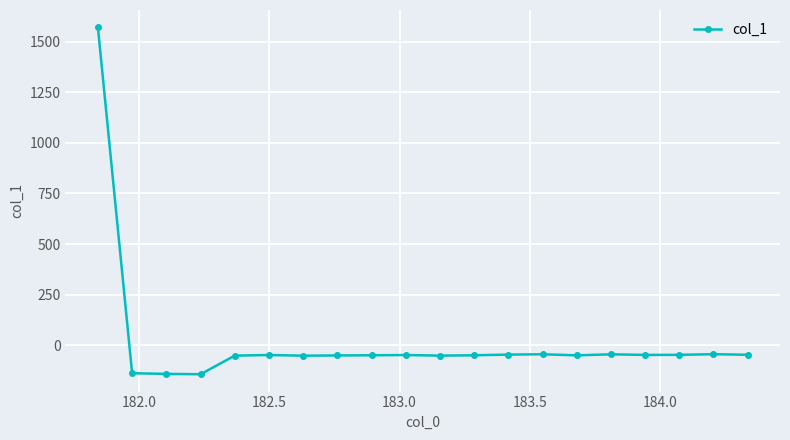

True or false: there are more than 2 points higher than both neighbors.

True